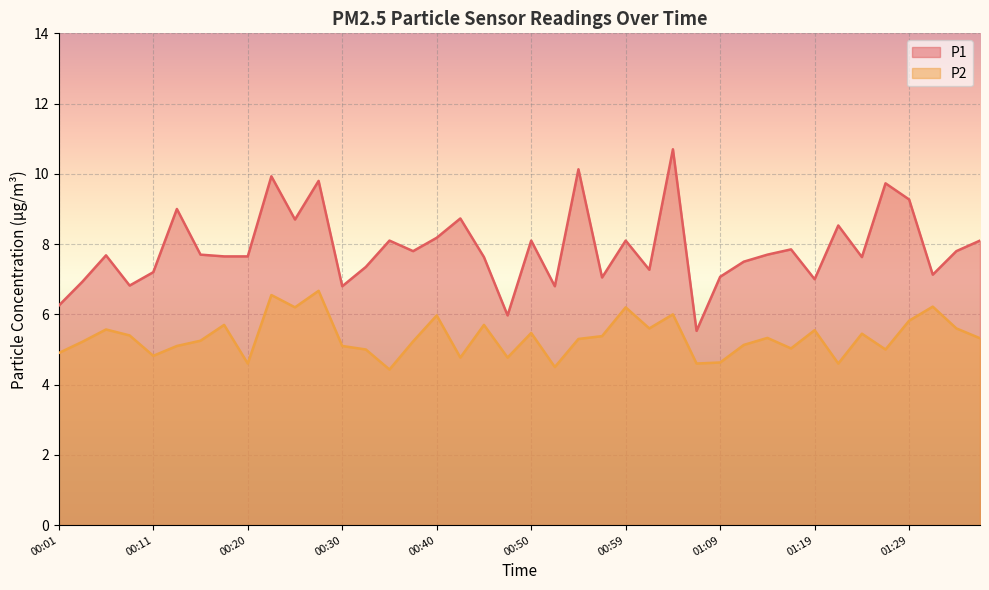

What are all the series names shown in the legend?

P1, P2